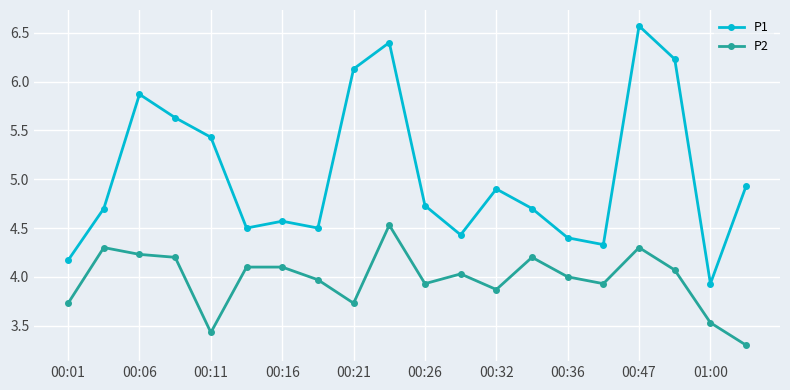

What is the value of the P1 point at the 8th from the left?

4.5